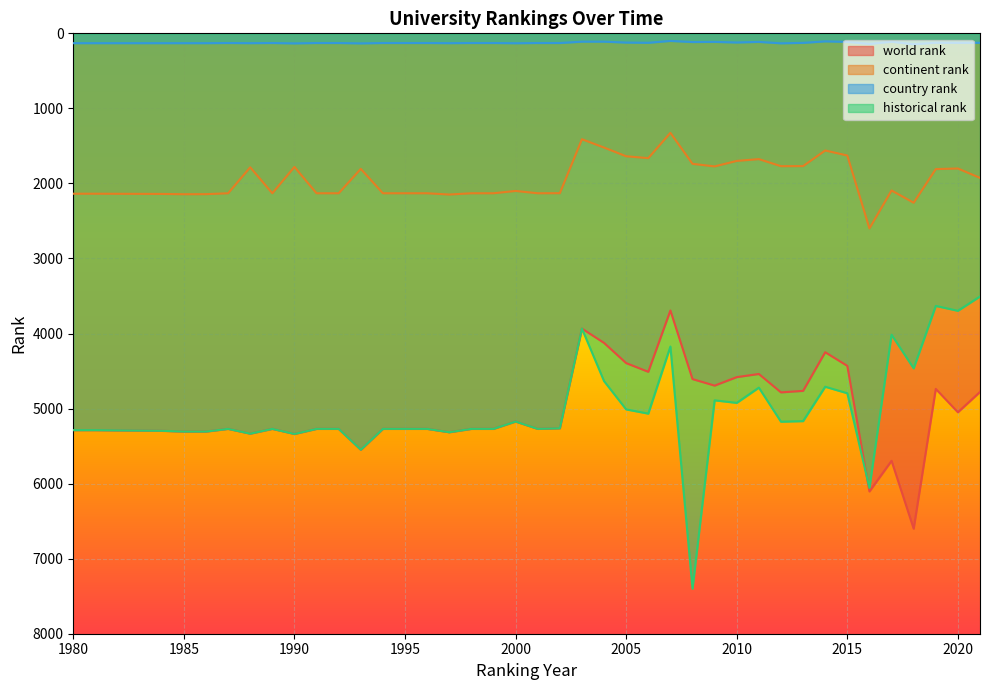

What is the lowest value of the world rank series?

3693